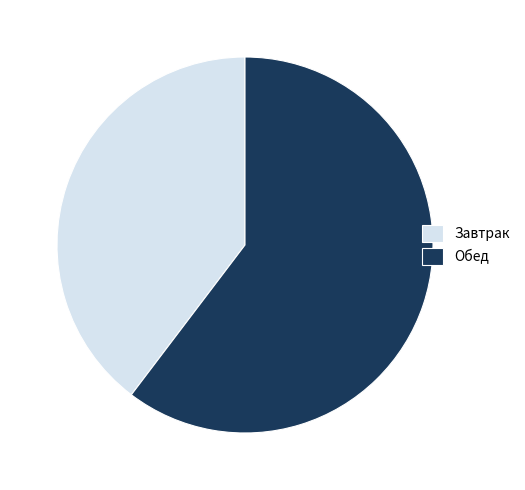

How many segments does this pie chart have?

2